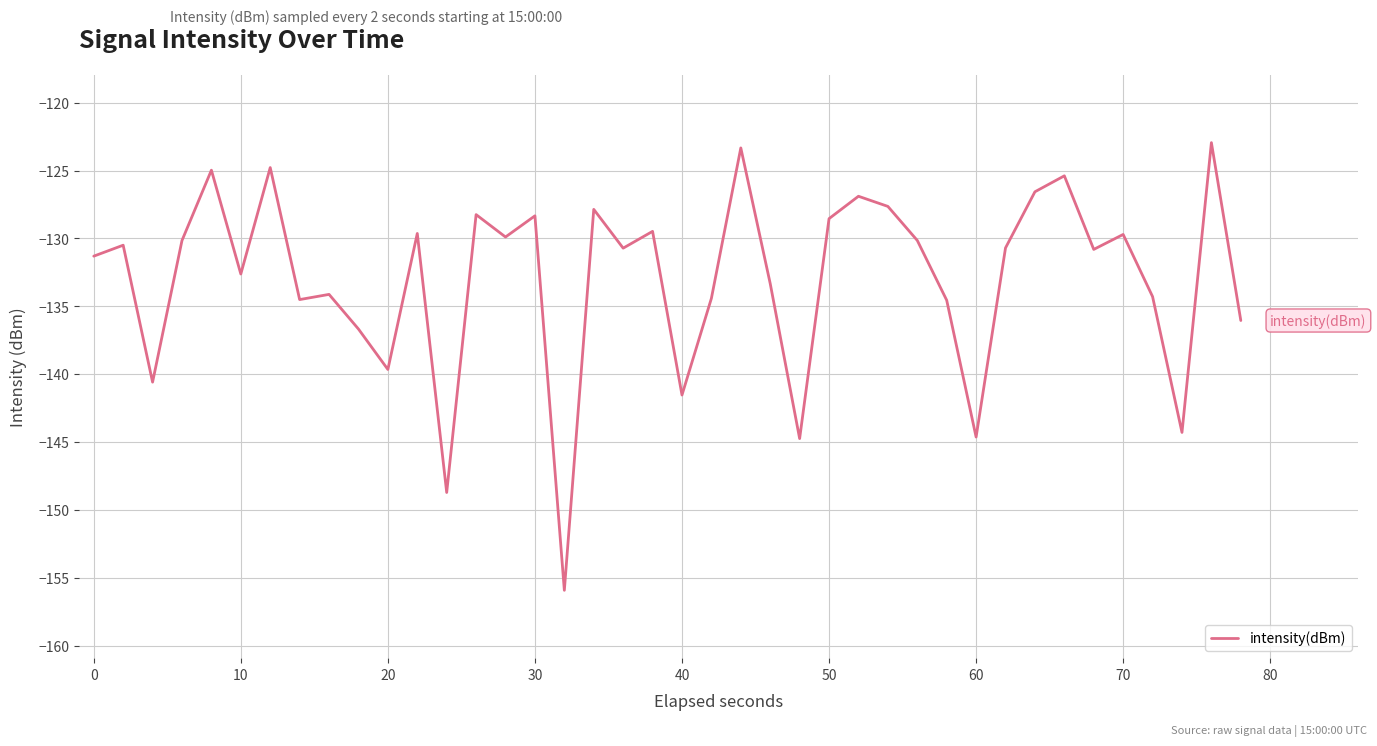

What is the minimum value shown in the chart?

-155.9